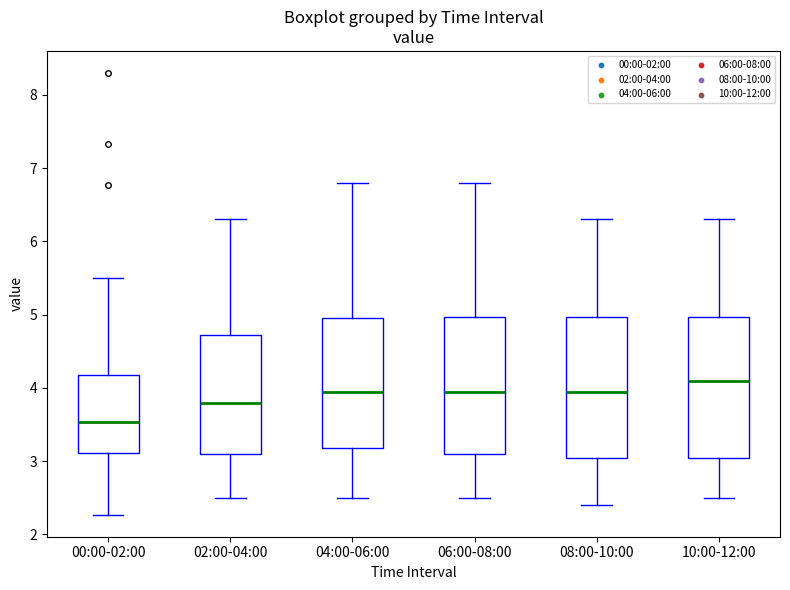

Reading left to right, read every box against the y-axis: the position of its median line, the range the box covers, and the ends of its whiskers. The values are not printed on the chart, so give them approximately, as read against the axis.

00:00-02:00: median 3.5, box 3.1 to 4.2, whiskers 2.3 to 5.5
02:00-04:00: median 3.8, box 3.1 to 4.7, whiskers 2.5 to 6.3
04:00-06:00: median 4.0, box 3.2 to 5.0, whiskers 2.5 to 6.8
06:00-08:00: median 4.0, box 3.1 to 5.0, whiskers 2.5 to 6.8
08:00-10:00: median 4.0, box 3.1 to 5.0, whiskers 2.4 to 6.3
10:00-12:00: median 4.1, box 3.1 to 5.0, whiskers 2.5 to 6.3